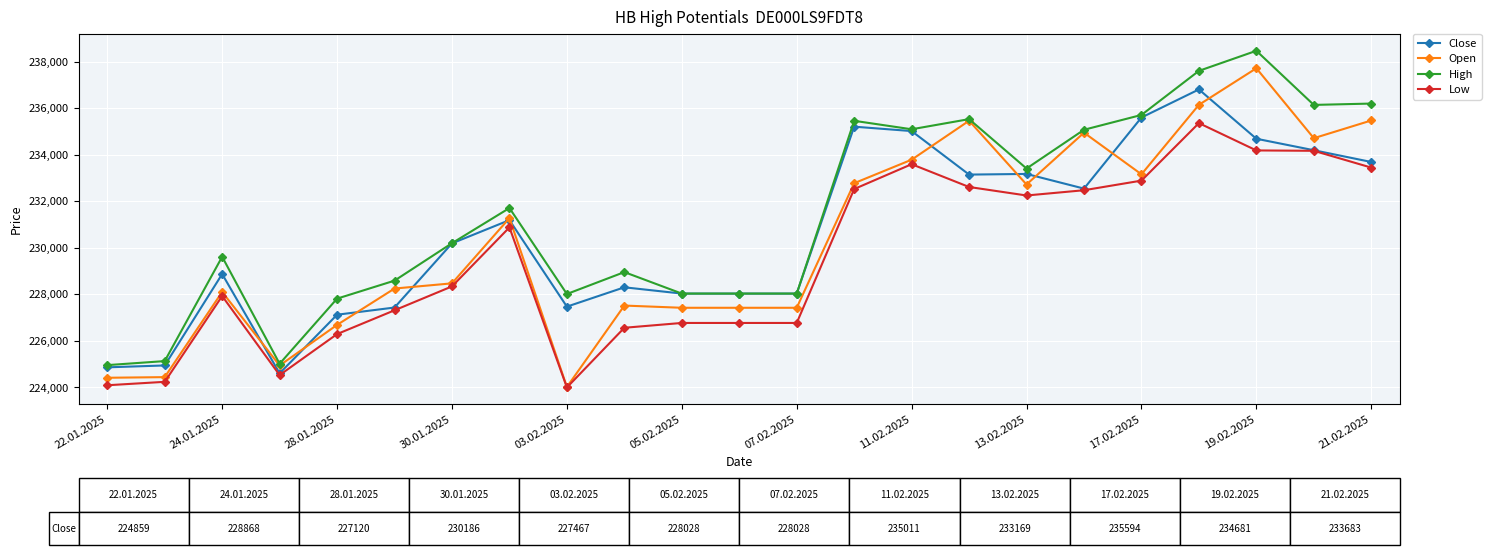

Does the chart display data point markers on the line(s)?

Yes